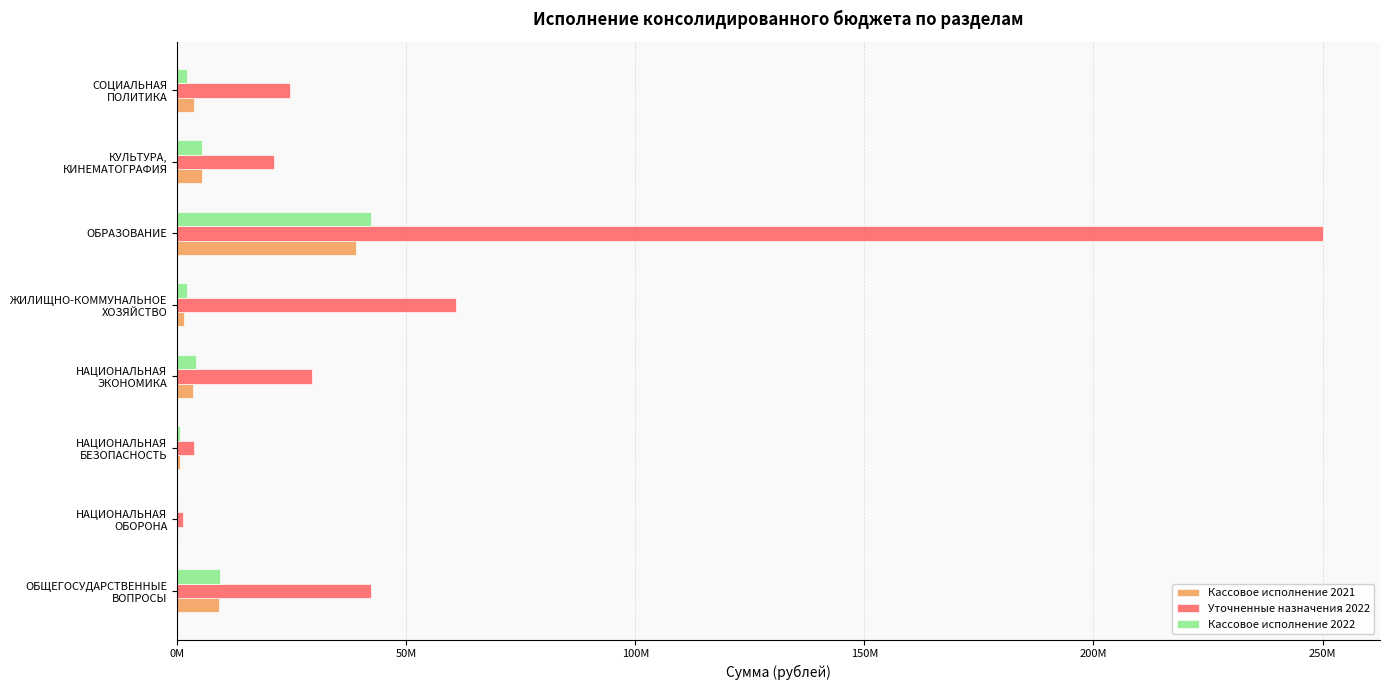

What are all the series names shown in the legend?

Кассовое исполнение 2021, Уточненные назначения 2022, Кассовое исполнение 2022